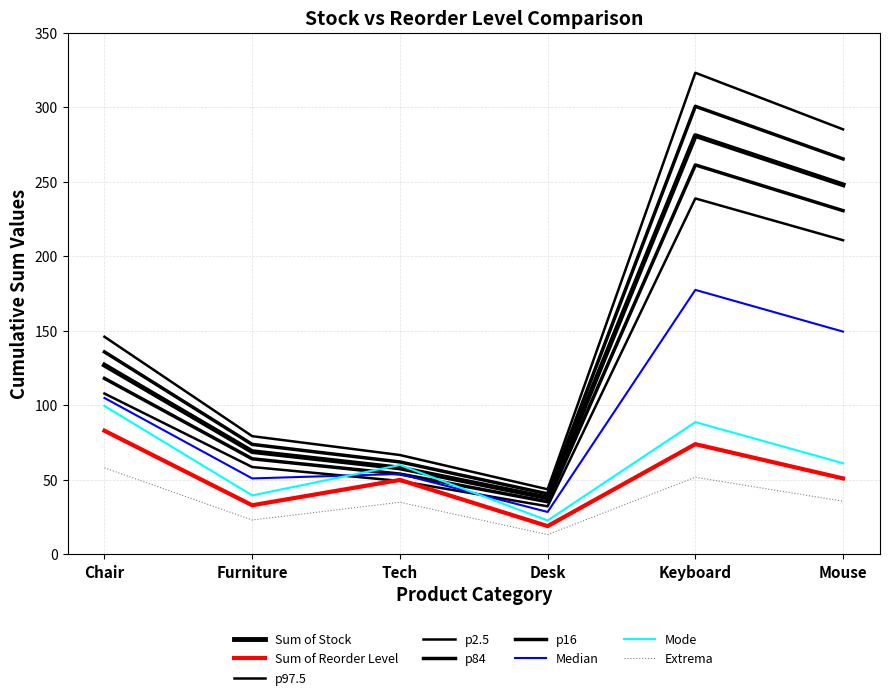

At which category is the sum across all series the highest?

Keyboard